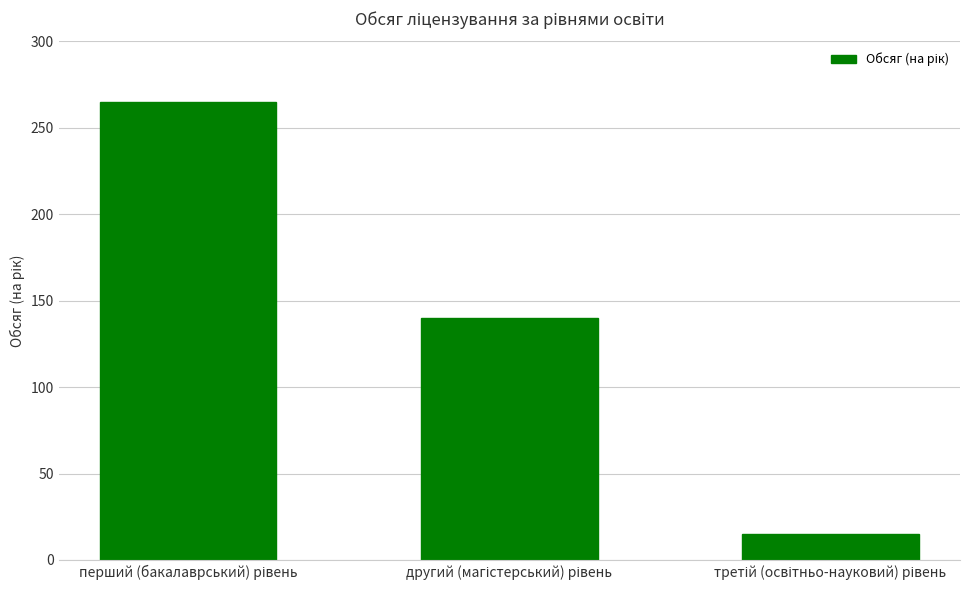

What is the minimum value shown in the chart?

15